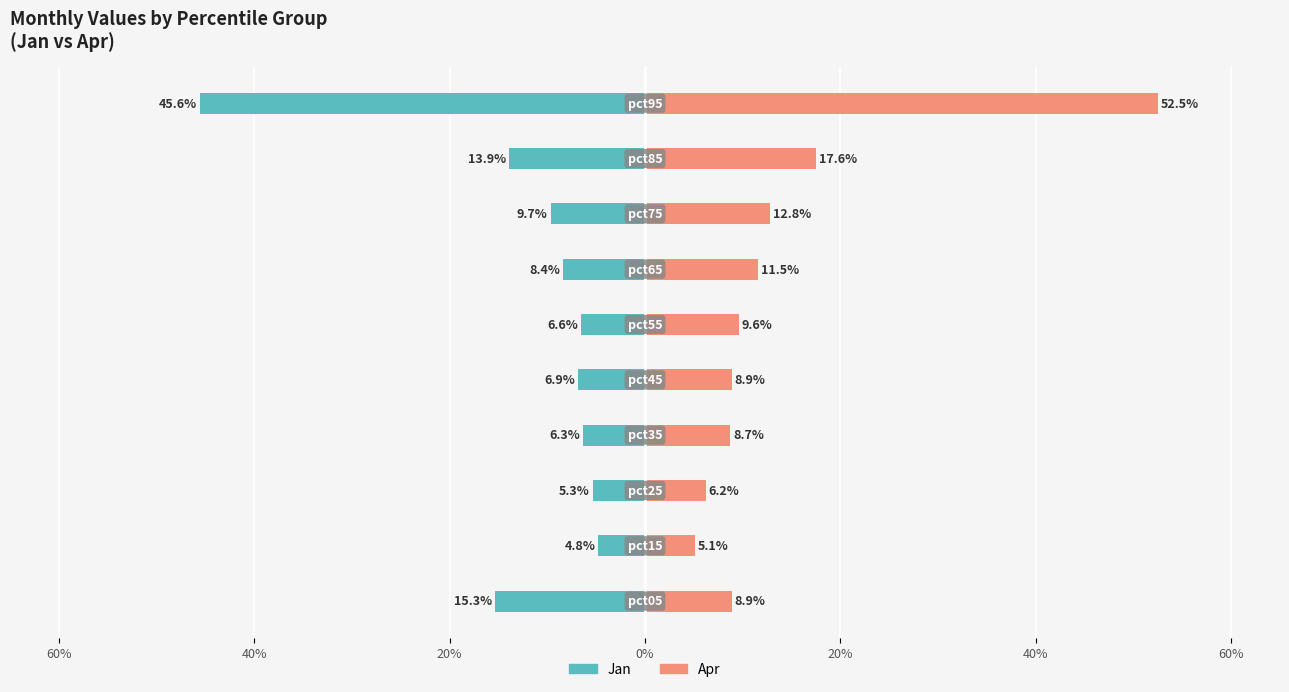

At how many categories does at least one series exceed 0?

10